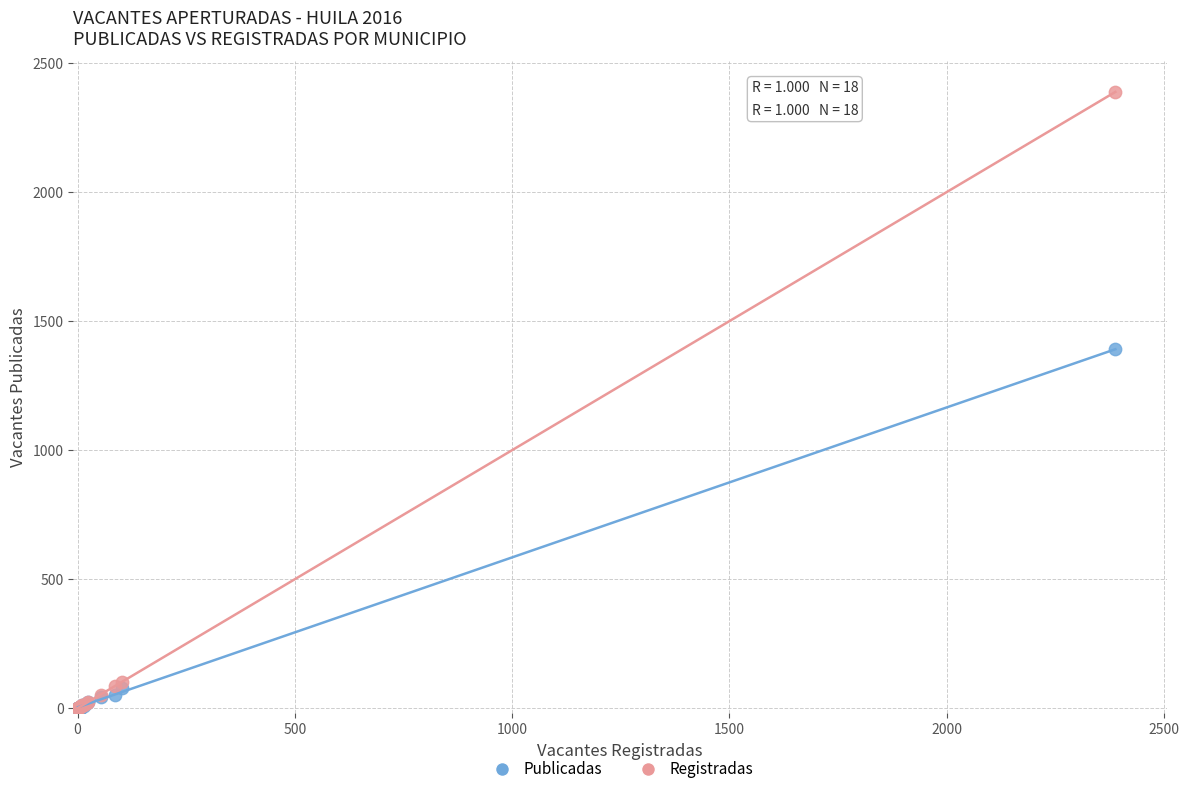

Which series has the widest spread of Y values?

Registradas